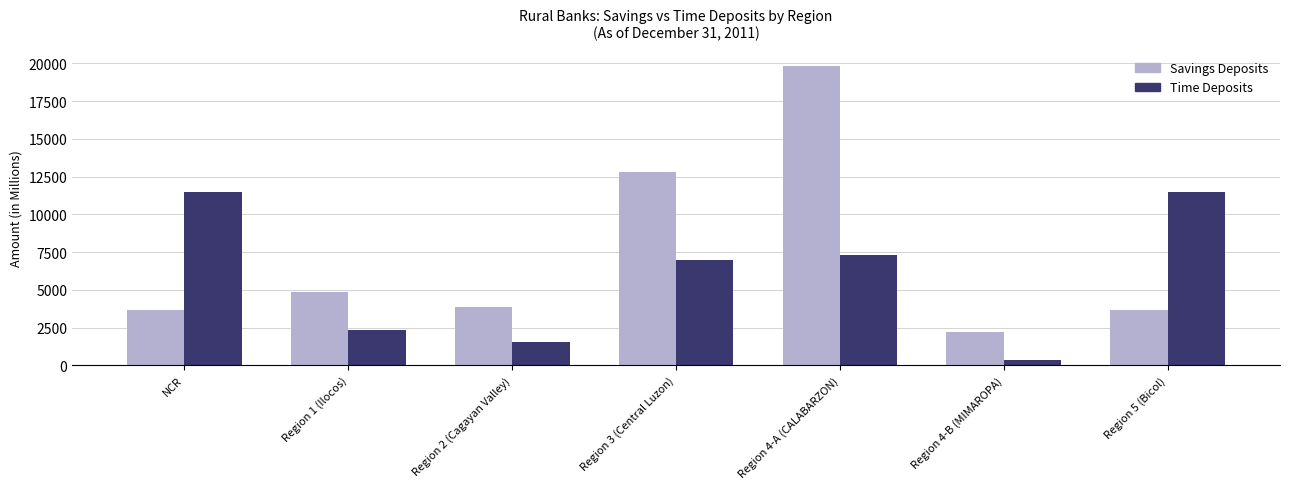

At Region 5 (Bicol), list the series in order from largest to smallest.

Time Deposits, Savings Deposits